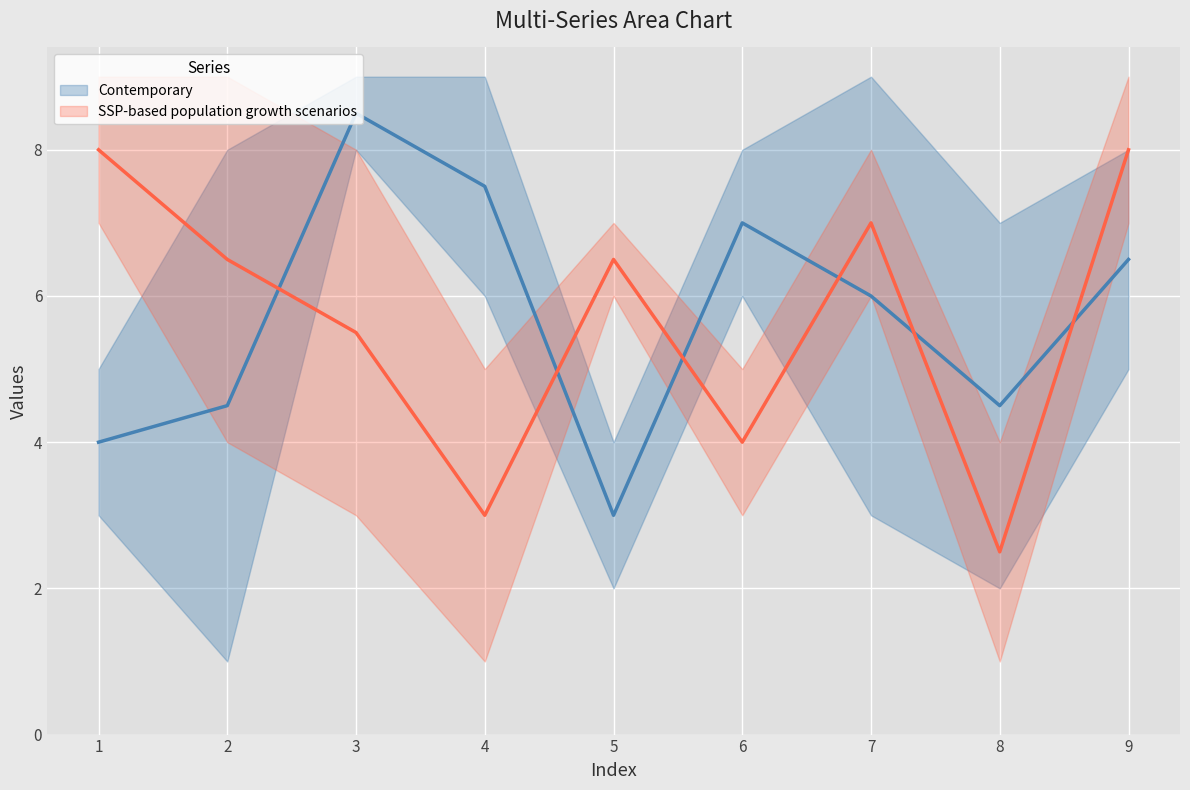

At how many categories does at least one series exceed 4?

9